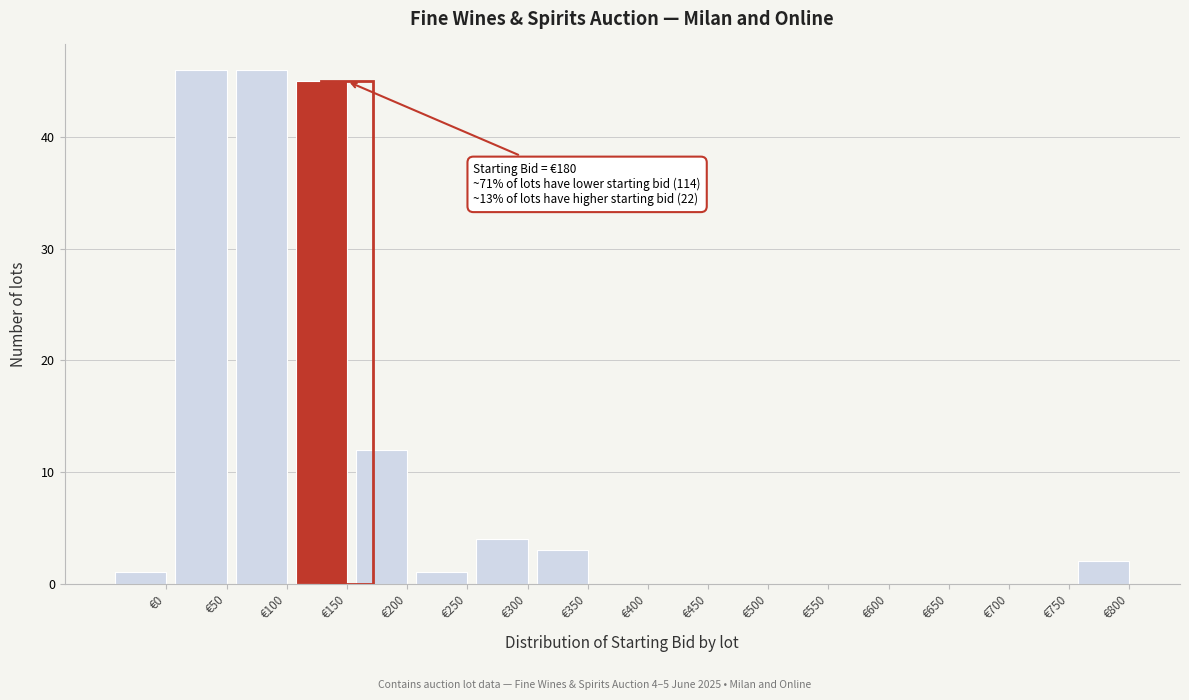

Reading right to left, what are all the values shown in this chart?

€800=2	€750=0	€700=0	€650=0	€600=0	€550=0	€500=0	€450=0	€400=0	€350=3	€300=4	€250=1	€200=12	€150=45	€100=46	€50=46	€0=1